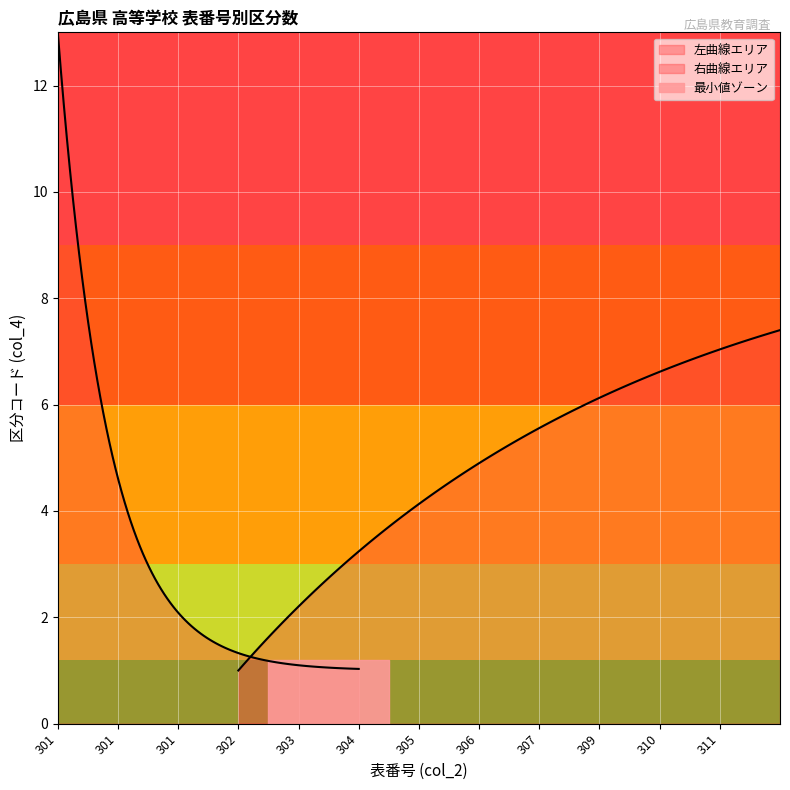

What is the greatest value displayed?

12